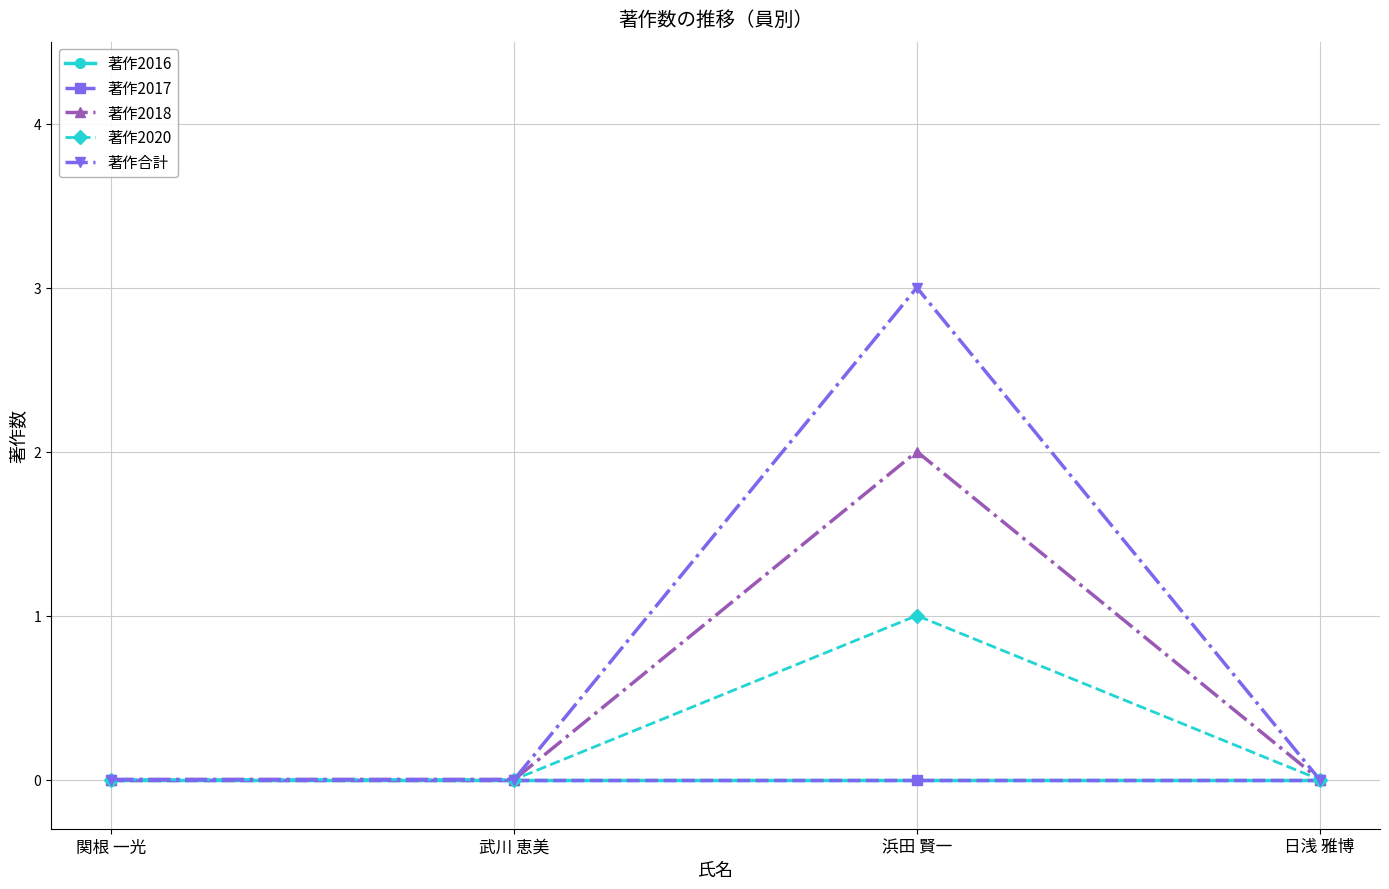

The 著作2016 series shows 0 at 日浅 雅博. True or false?

True